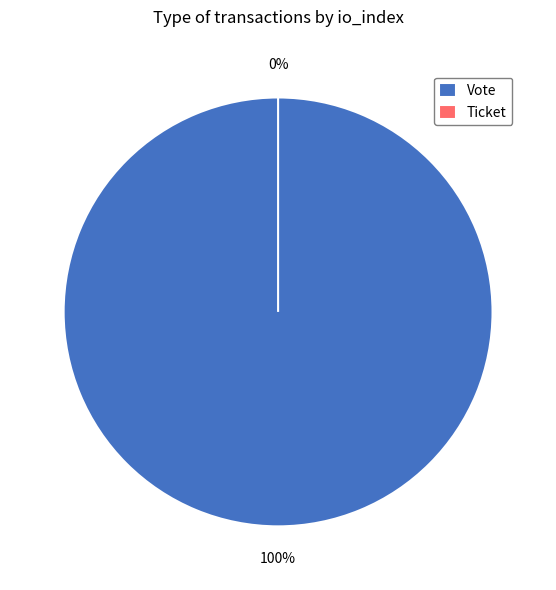

How many segments does this pie chart have?

2